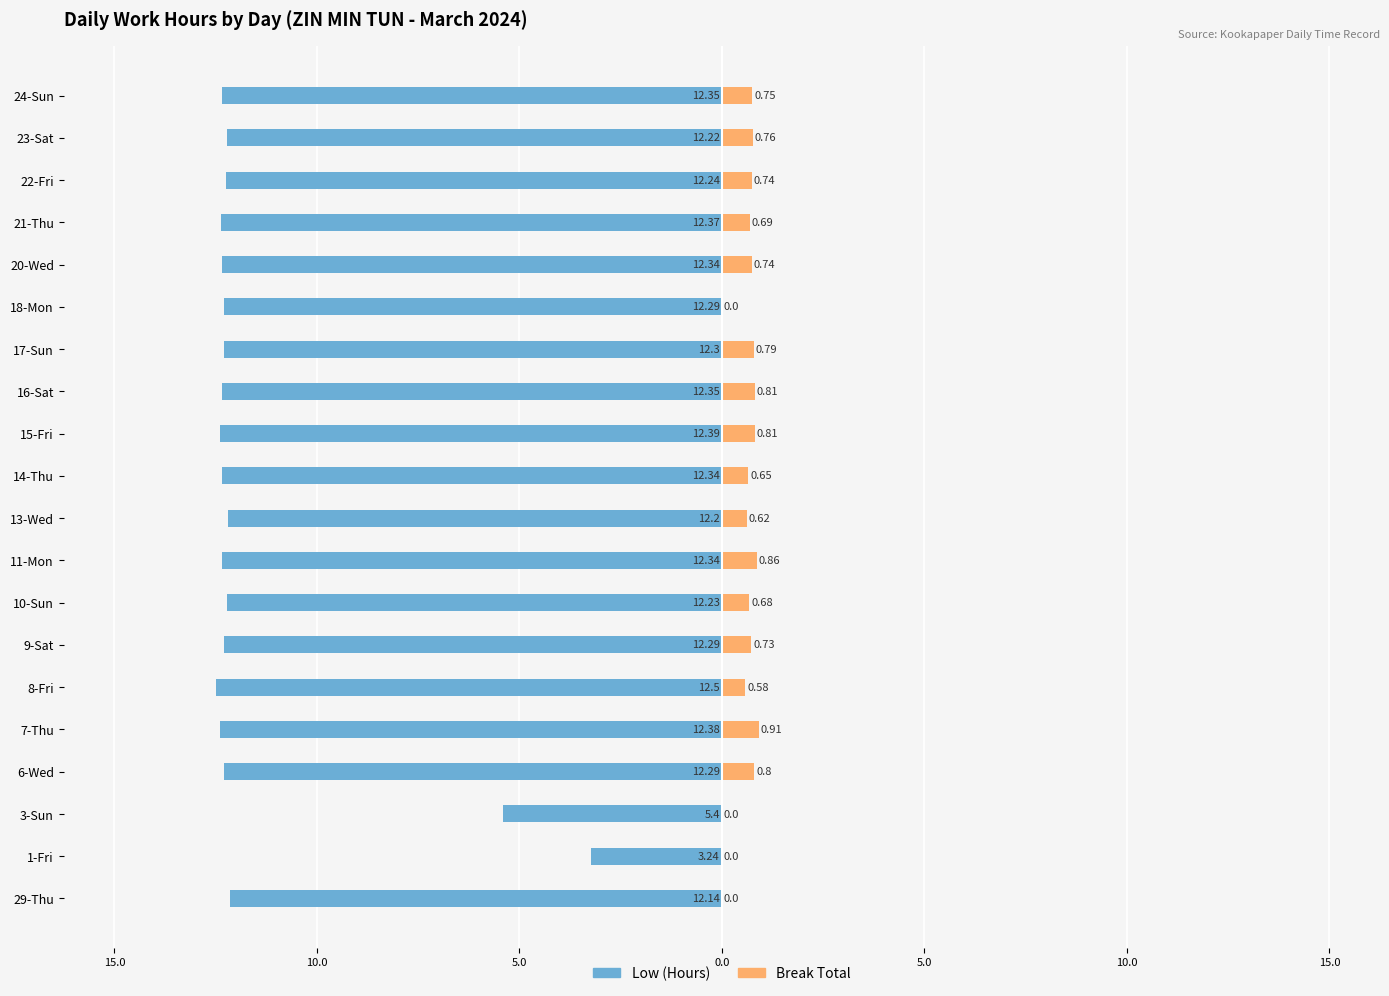

How many data points in Low (Hours) are less than -12?

18